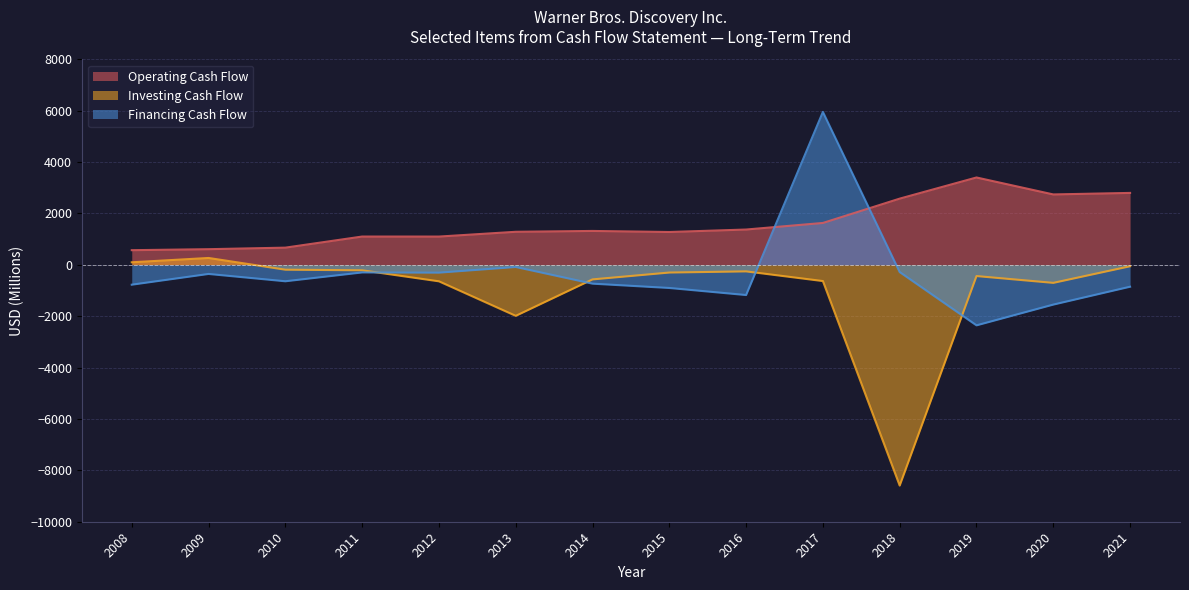

What is the sum of all Financing Cash Flow values?

-4362